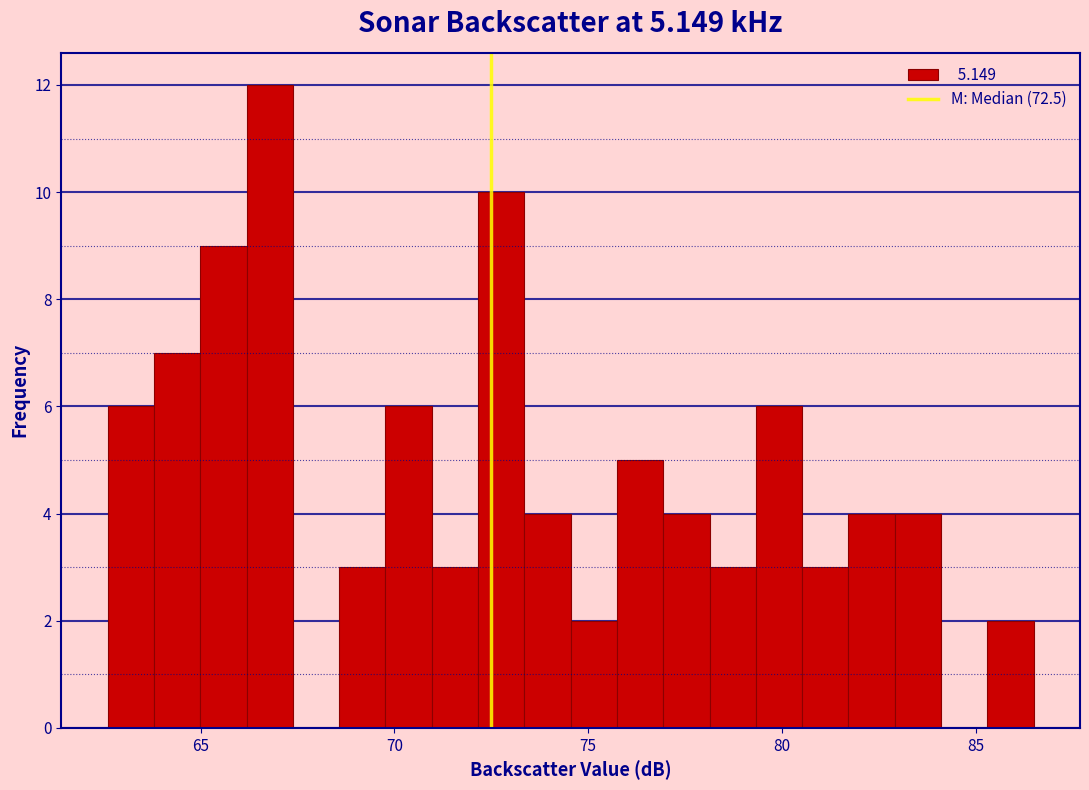

Around what value on the x-axis is the tallest bar? Give the approximate position of its centre, as read against the axis.

67.0